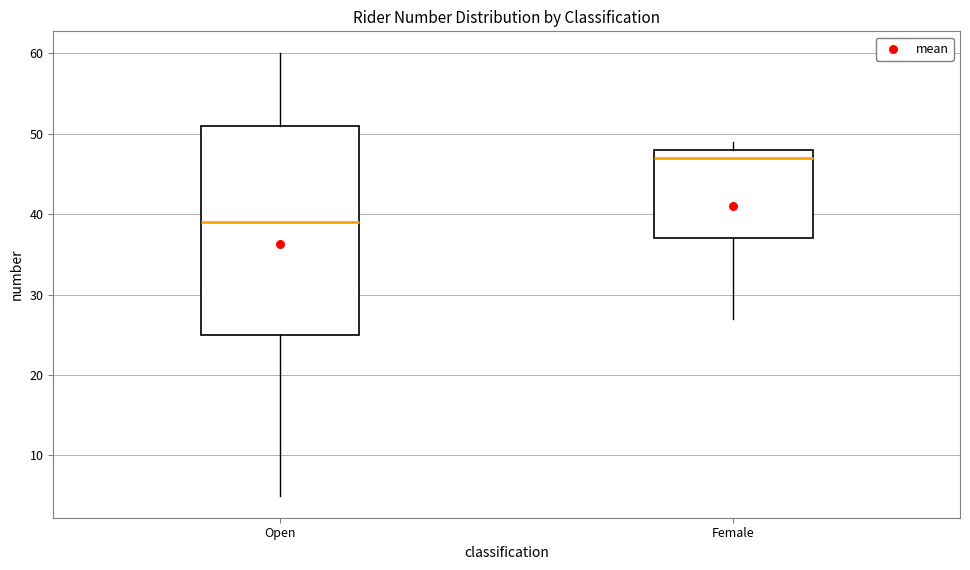

Reading left to right, read every box against the y-axis: the position of its median line, the range the box covers, and the ends of its whiskers. The values are not printed on the chart, so give them approximately, as read against the axis.

Open: median 39, box 25 to 51, whiskers 5 to 60
Female: median 47, box 37 to 48, whiskers 27 to 49